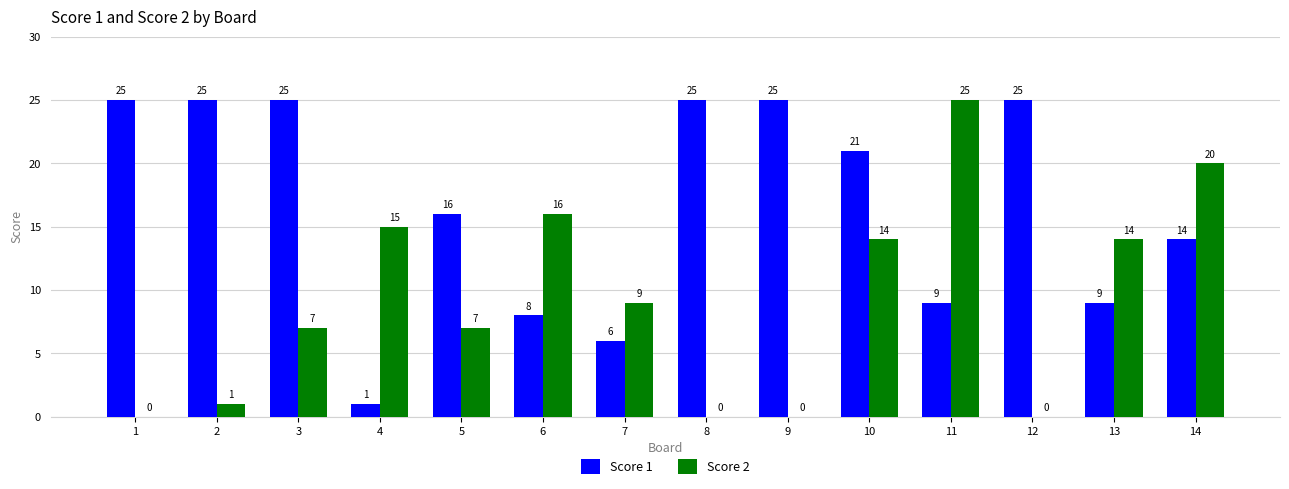

The Score 2 series shows 1 at 2. True or false?

True